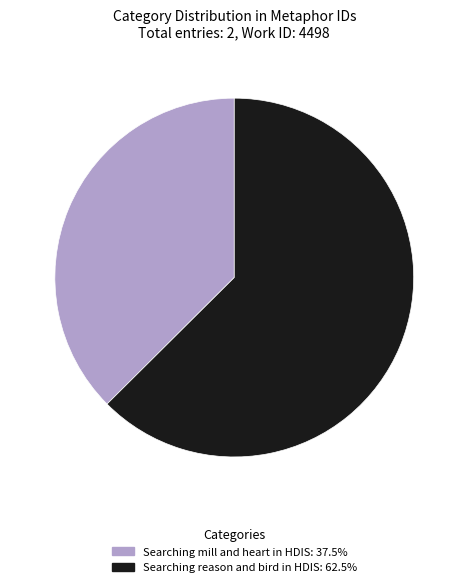

Rank the categories by value from lowest to highest.

Searching mill and heart in HDIS, Searching reason and bird in HDIS